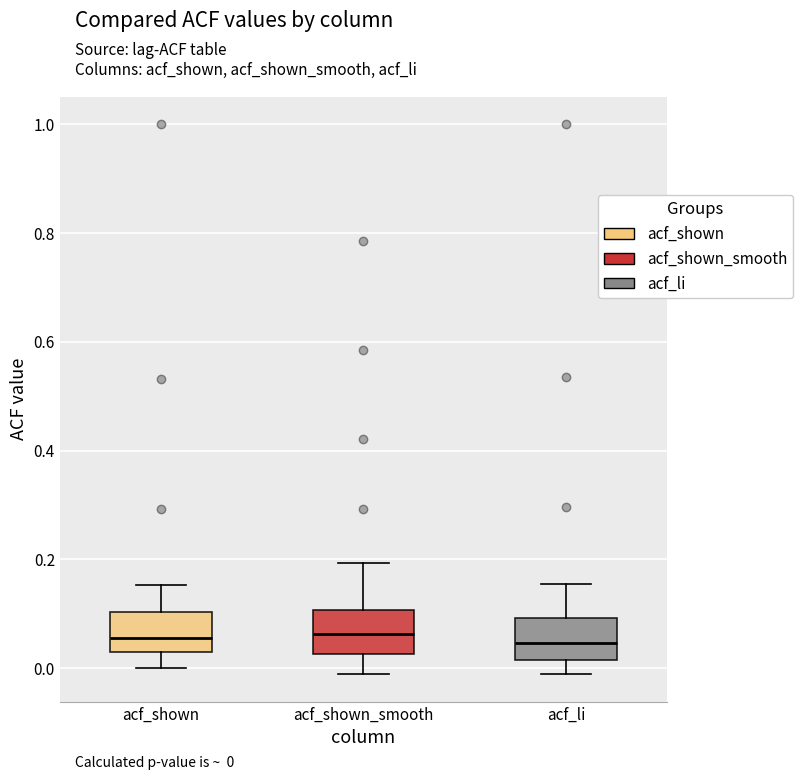

Where is the lower edge of the box for acf_shown_smooth on the y-axis? The values are not printed on the chart, so give them approximately, as read against the axis.

0.02